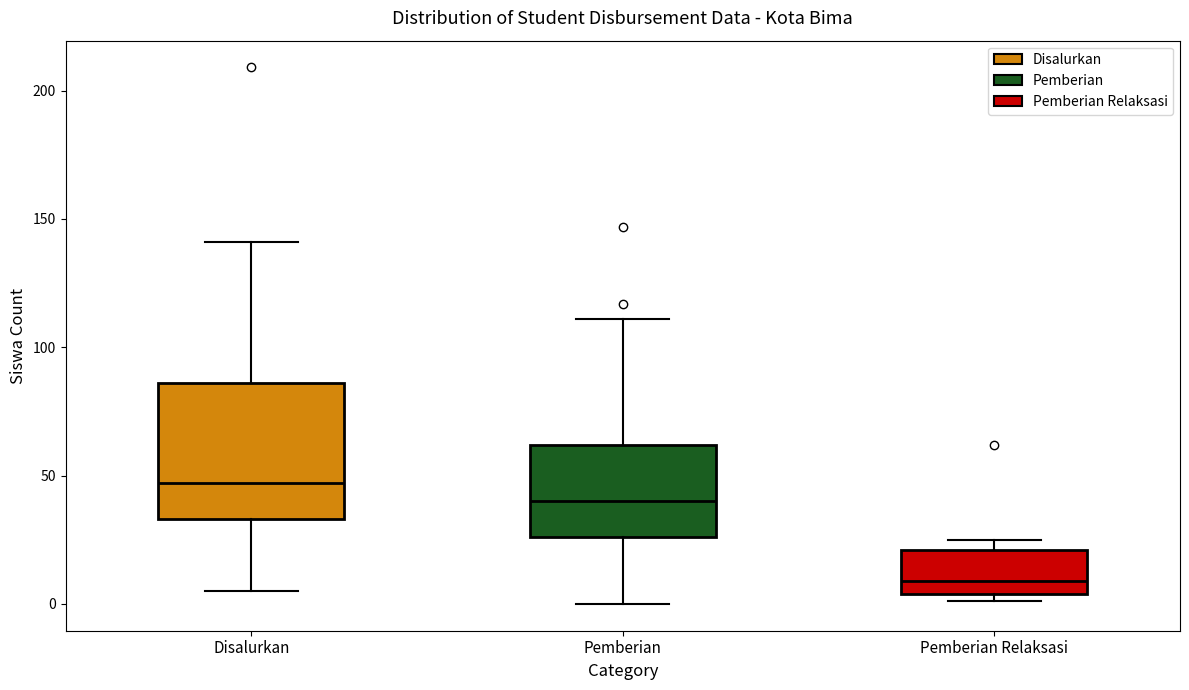

Reading left to right, read every box against the y-axis: the position of its median line, the range the box covers, and the ends of its whiskers. The values are not printed on the chart, so give them approximately, as read against the axis.

Disalurkan: median 45, box 35 to 85, whiskers 5 to 140
Pemberian: median 40, box 25 to 60, whiskers 0 to 110
Pemberian Relaksasi: median 10, box 5 to 20, whiskers 0 to 25